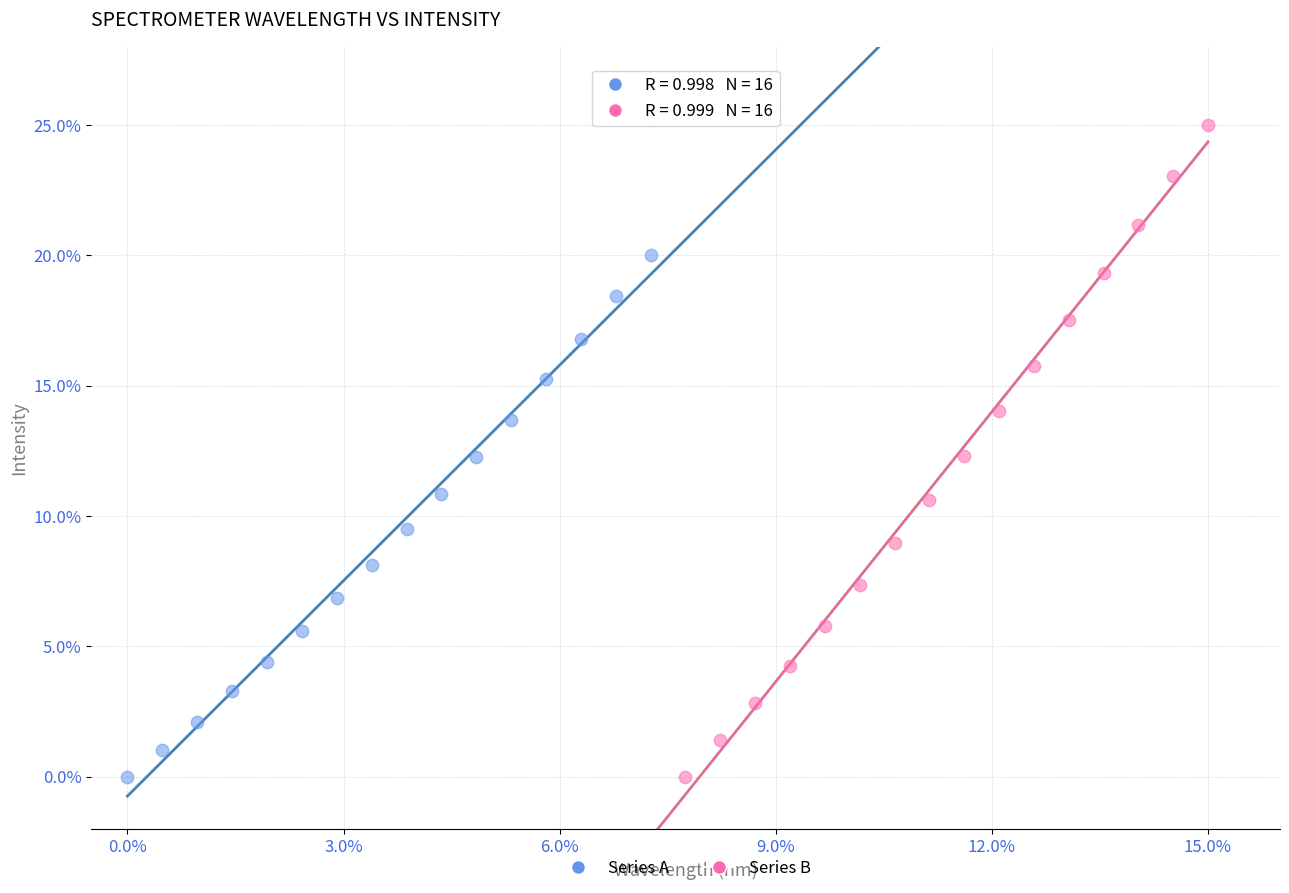

Which series has the largest Y range (max minus min)?

Series B